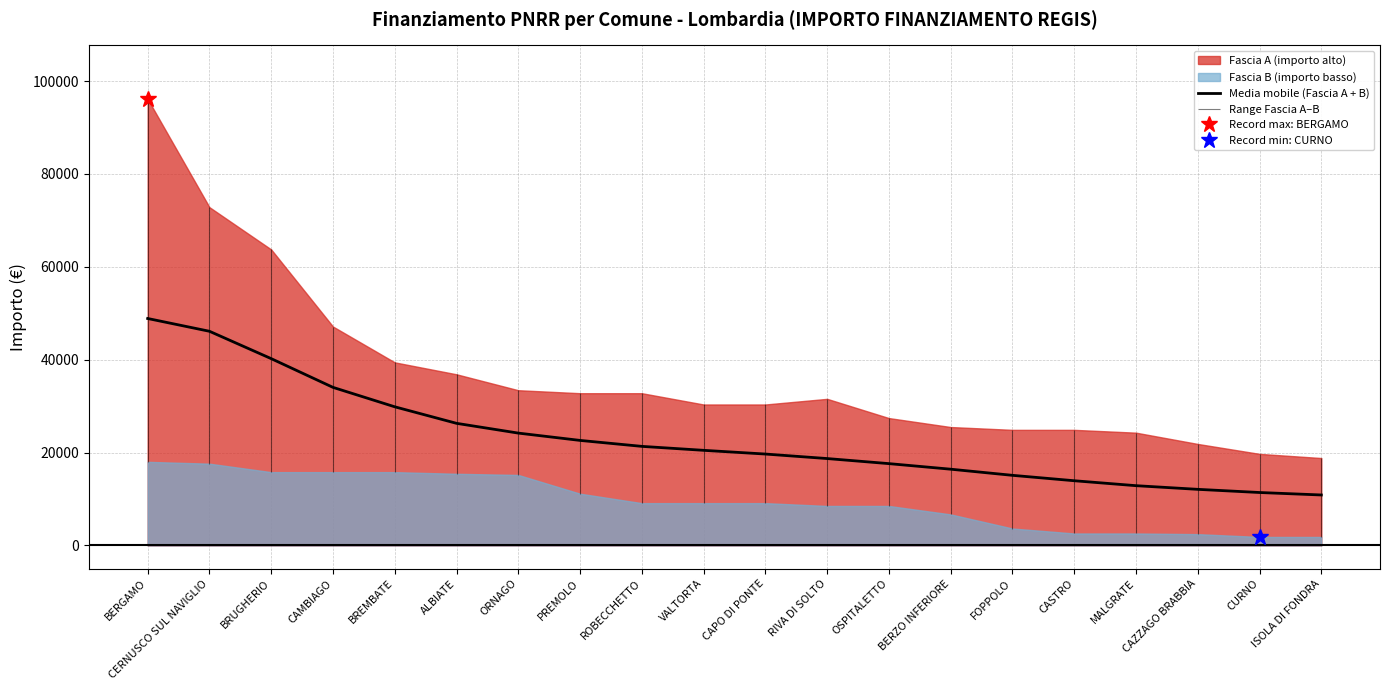

How many lines are shown in the chart?

1